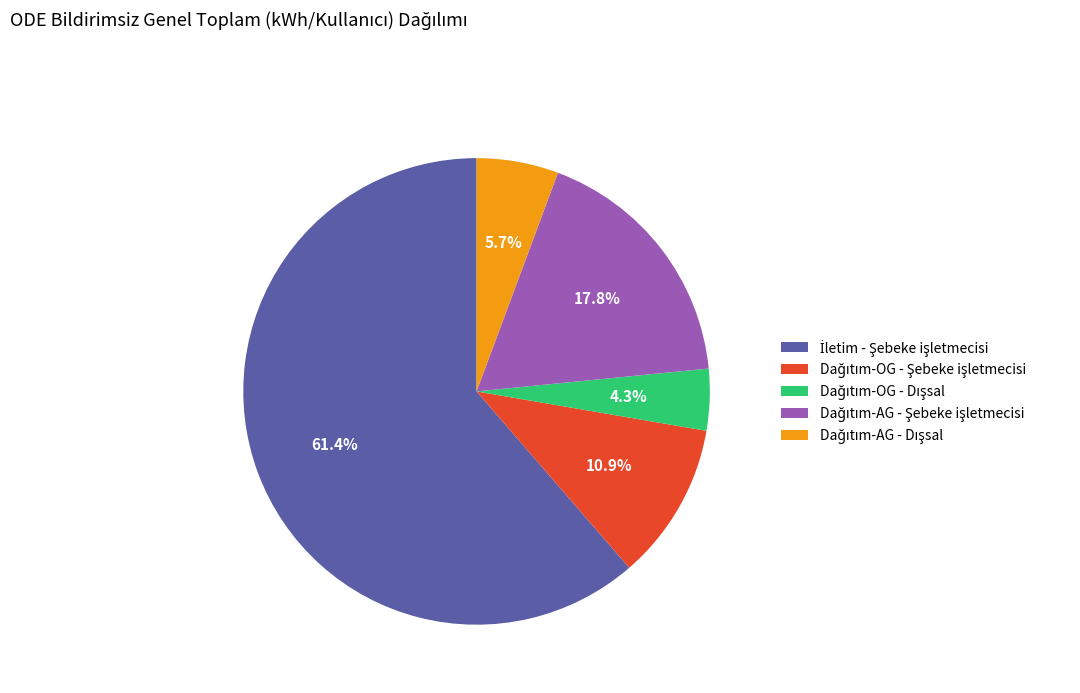

How many segments does this pie chart have?

5